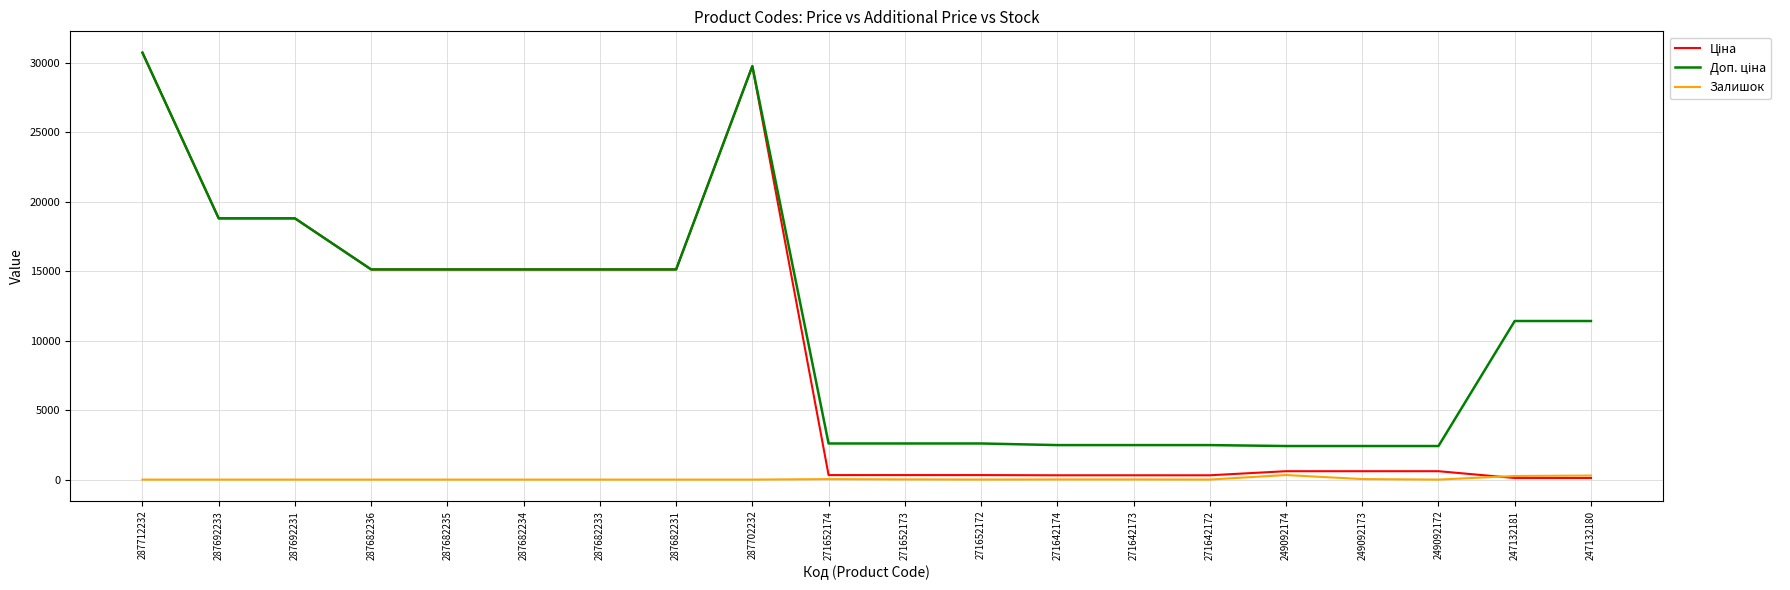

Which category has the highest value across all series?

287712232